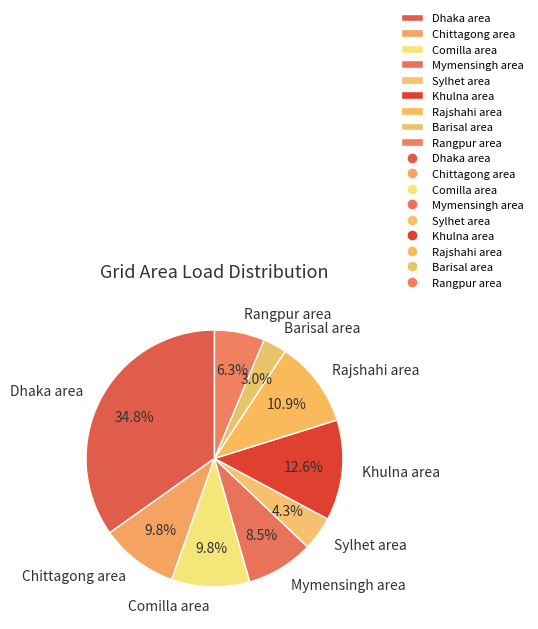

How many segments does this pie chart have?

9